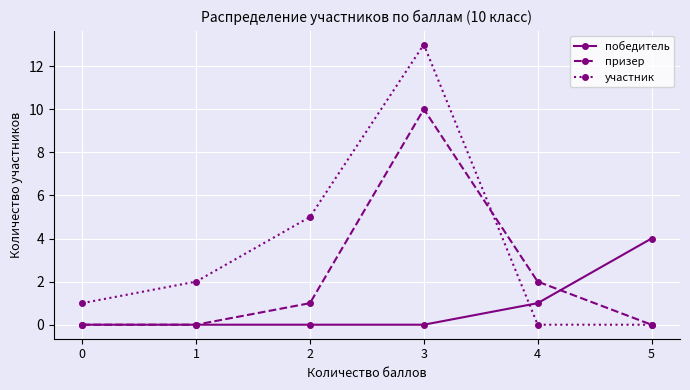

Rank the series by their average value, from highest to lowest.

участник, призер, победитель